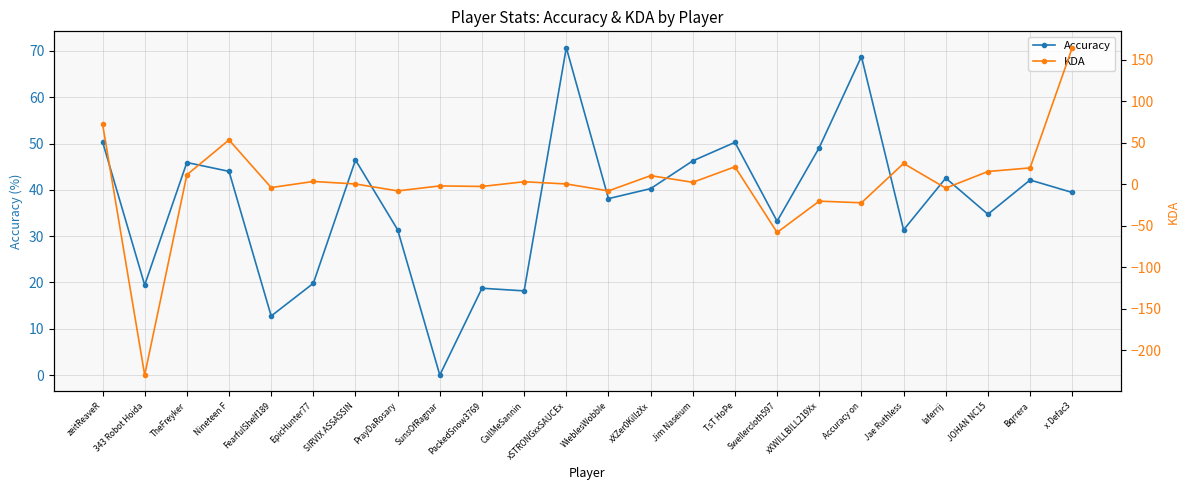

What is the value of the KDA point at the 4th from the left?

53.3